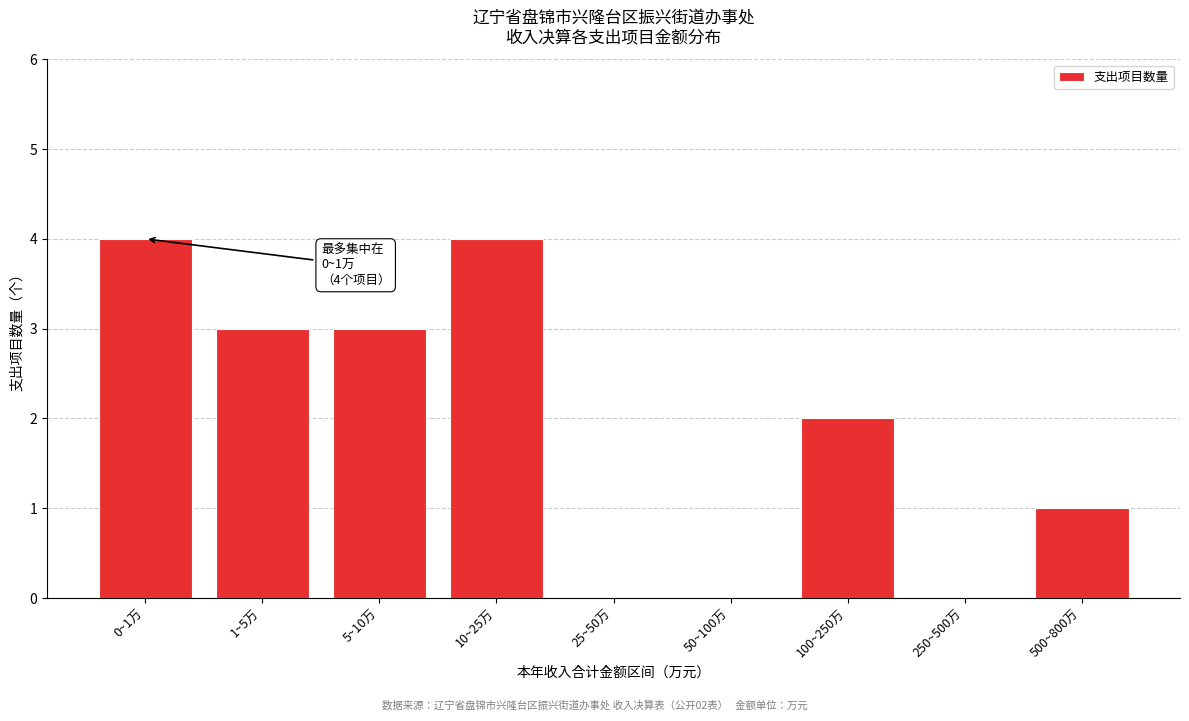

Reading left to right, extract all data points from this chart.

0~1万=4	1~5万=3	5~10万=3	10~25万=4	25~50万=0	50~100万=0	100~250万=2	250~500万=0	500~800万=1